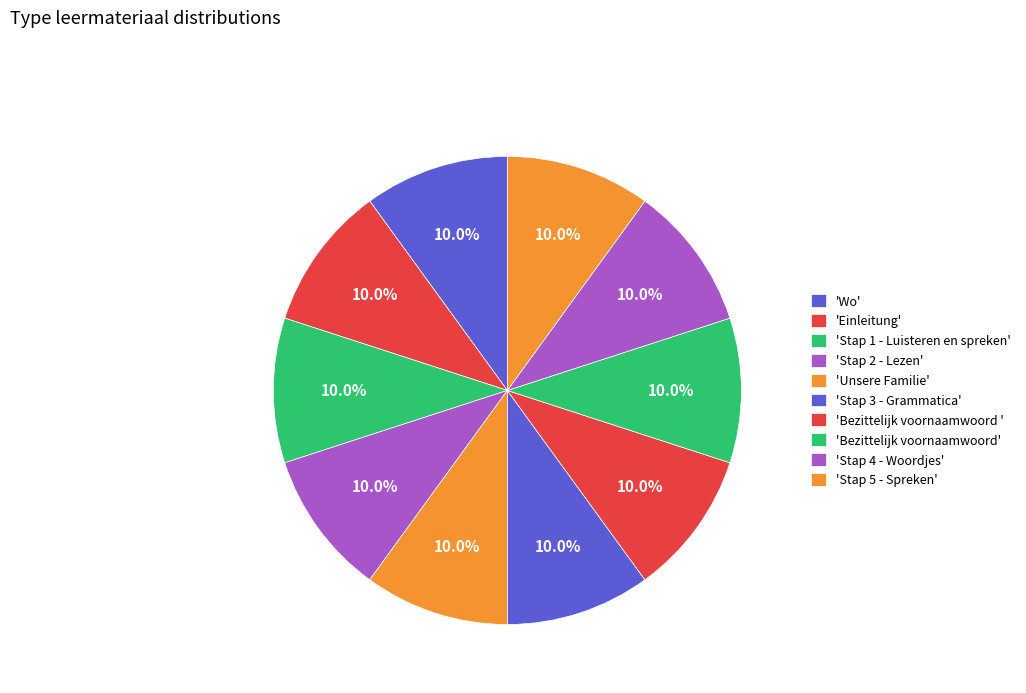

How many slices are in this pie chart?

10